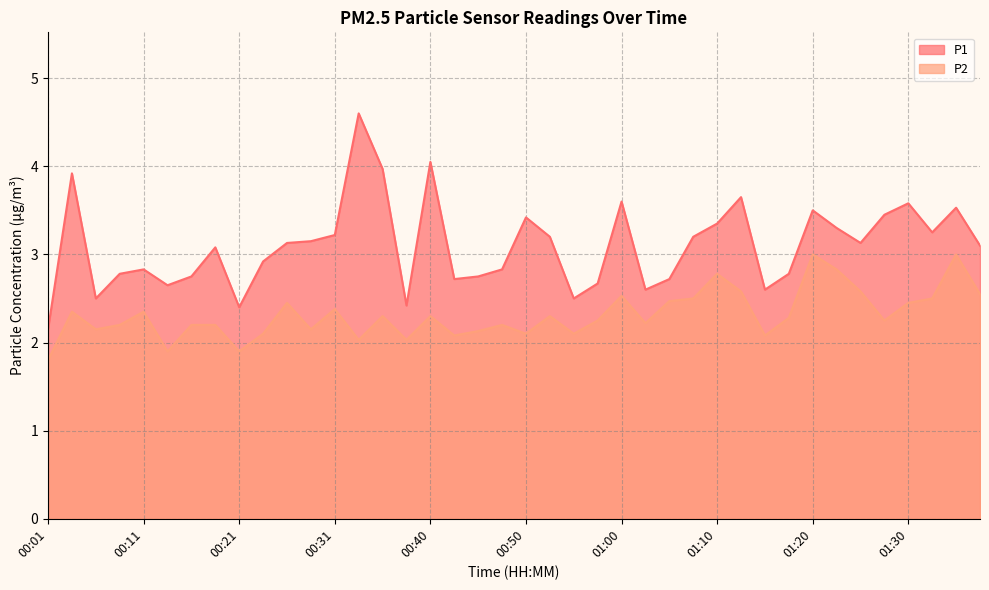

List the series in order of their peak value, lowest first.

P2, P1